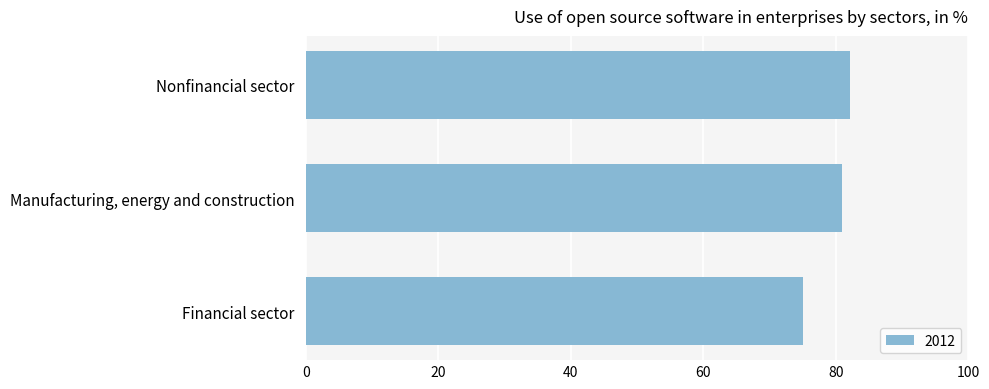

What is the ratio of the value at Nonfinancial sector to the value at Financial sector?

1.1